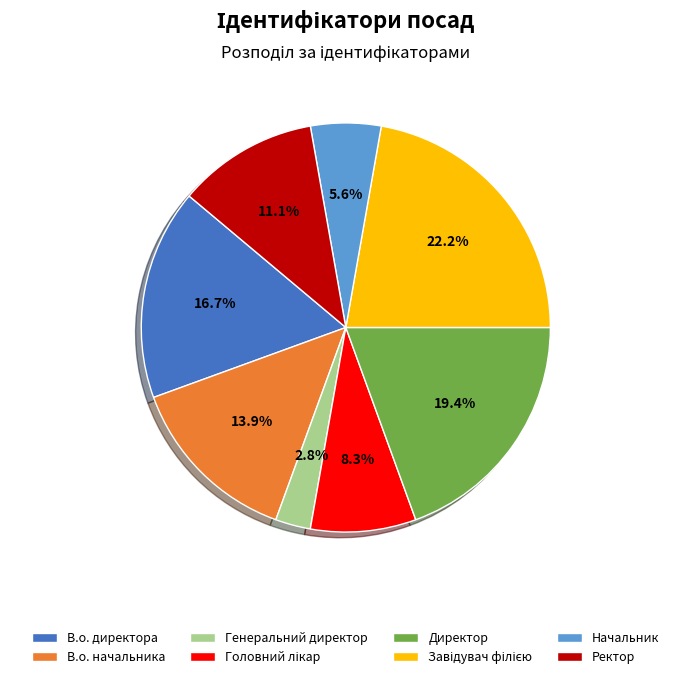

To the nearest percent, what percentage of the pie is Генеральний директор?

3%